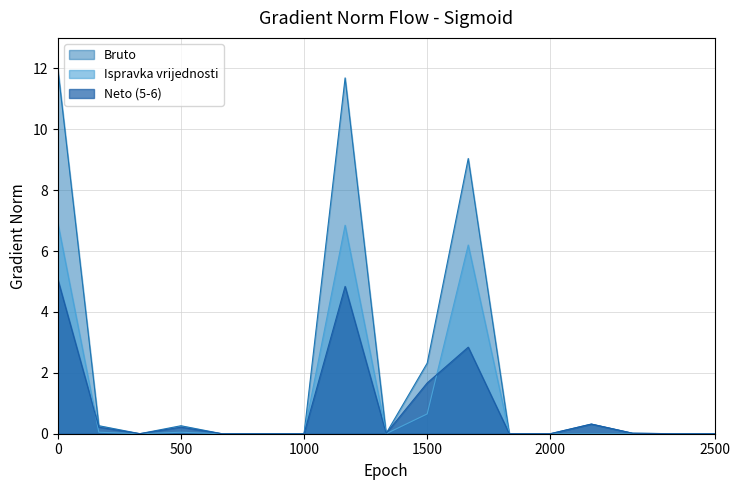

At how many categories does at least one series exceed 0?

11